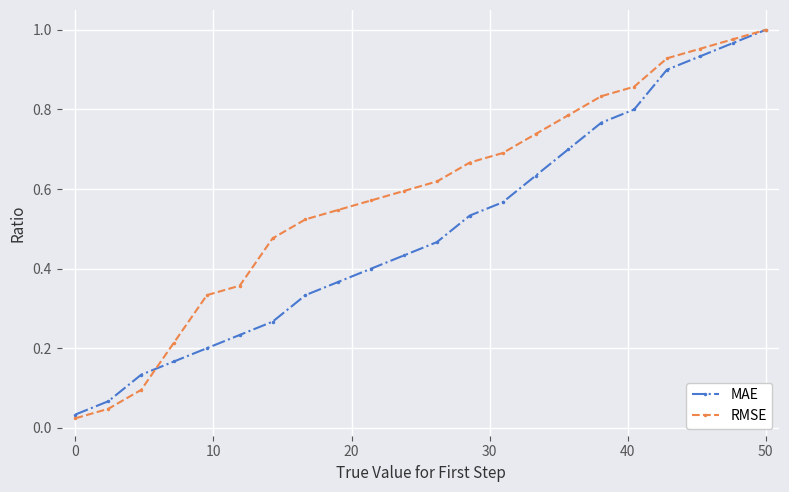

List the series in order of their overall mean, highest first.

RMSE, MAE